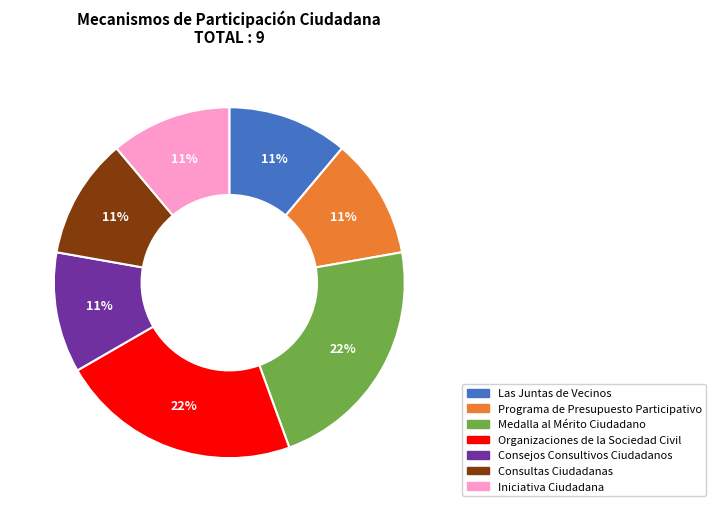

To the nearest percent, what percentage of the pie is Programa de Presupuesto Participativo?

11%